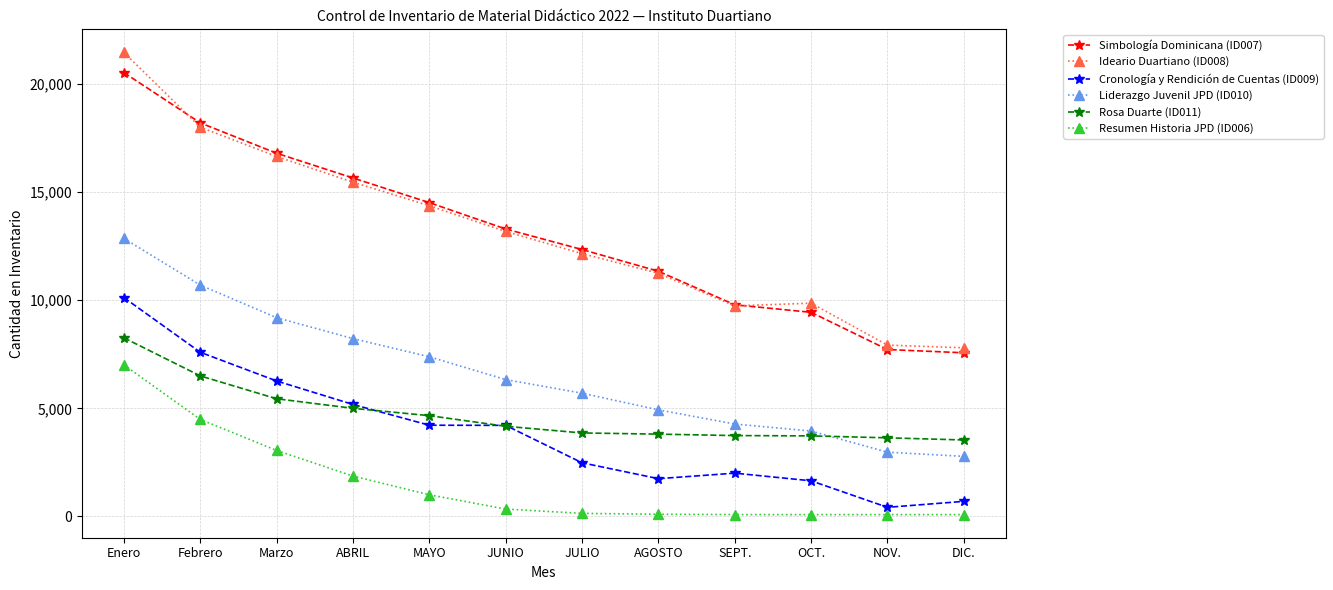

At which category is the sum across all series the highest?

Enero